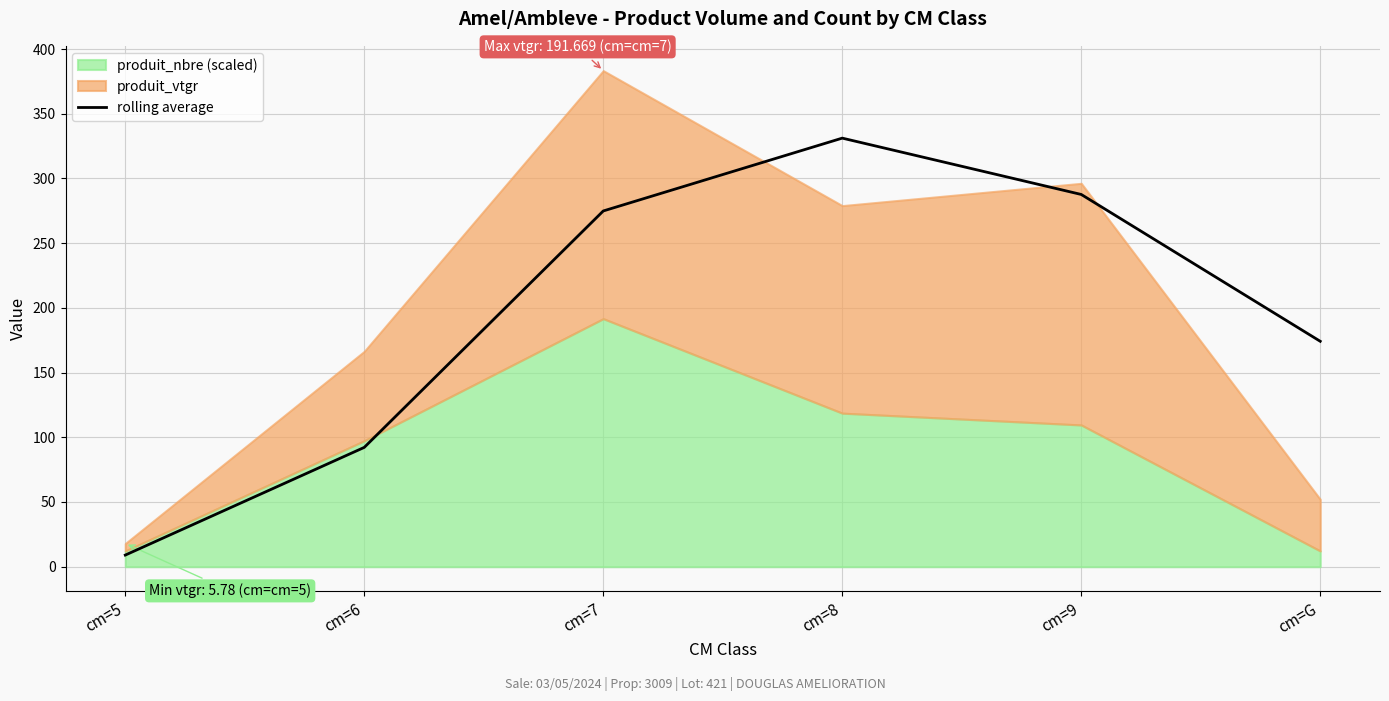

At which label does rolling average reach its minimum?

cm=5